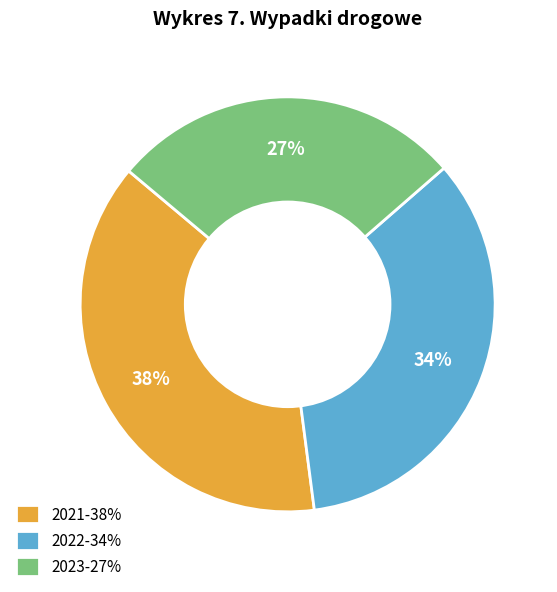

Is 2022 the majority of the pie?

No